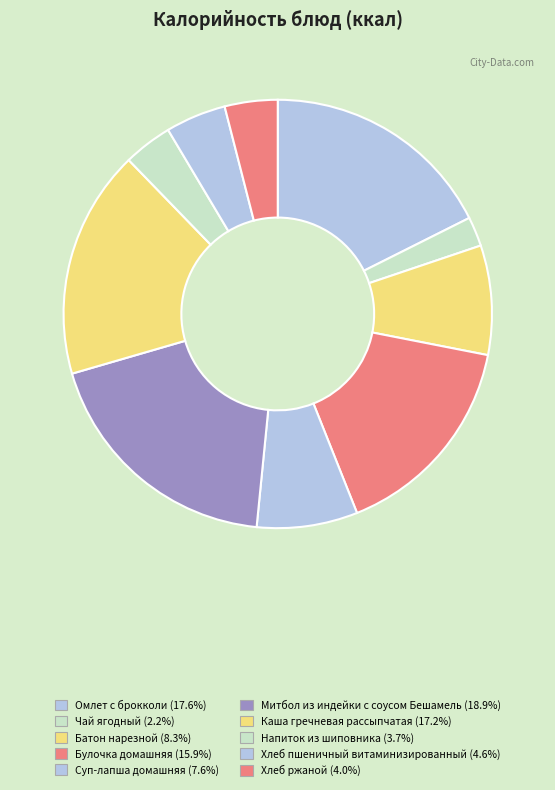

How many slices are in this pie chart?

10